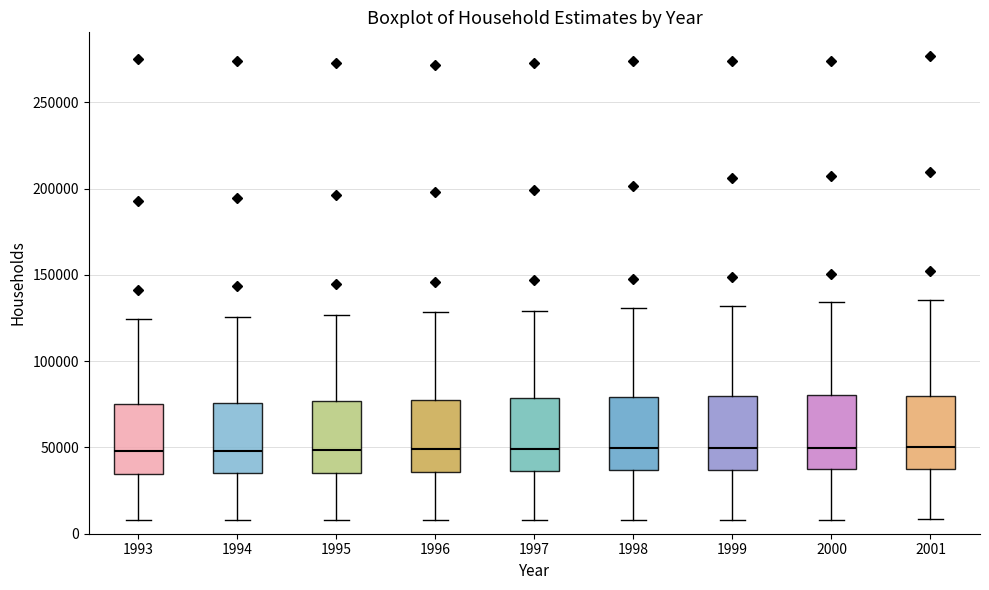

Reading left to right, transcribe this box plot: for each box, give where its median line is, the range the box spans, and where its two whiskers end, as read against the y-axis. The values are not printed on the chart, so give them approximately, as read against the axis.

1993: median 50000, box 35000 to 75000, whiskers 10000 to 125000
1994: median 50000, box 35000 to 75000, whiskers 10000 to 125000
1995: median 50000, box 35000 to 75000, whiskers 10000 to 125000
1996: median 50000, box 35000 to 80000, whiskers 10000 to 130000
1997: median 50000, box 35000 to 80000, whiskers 10000 to 130000
1998: median 50000, box 35000 to 80000, whiskers 10000 to 130000
1999: median 50000, box 35000 to 80000, whiskers 10000 to 130000
2000: median 50000, box 35000 to 80000, whiskers 10000 to 135000
2001: median 50000, box 40000 to 80000, whiskers 10000 to 135000